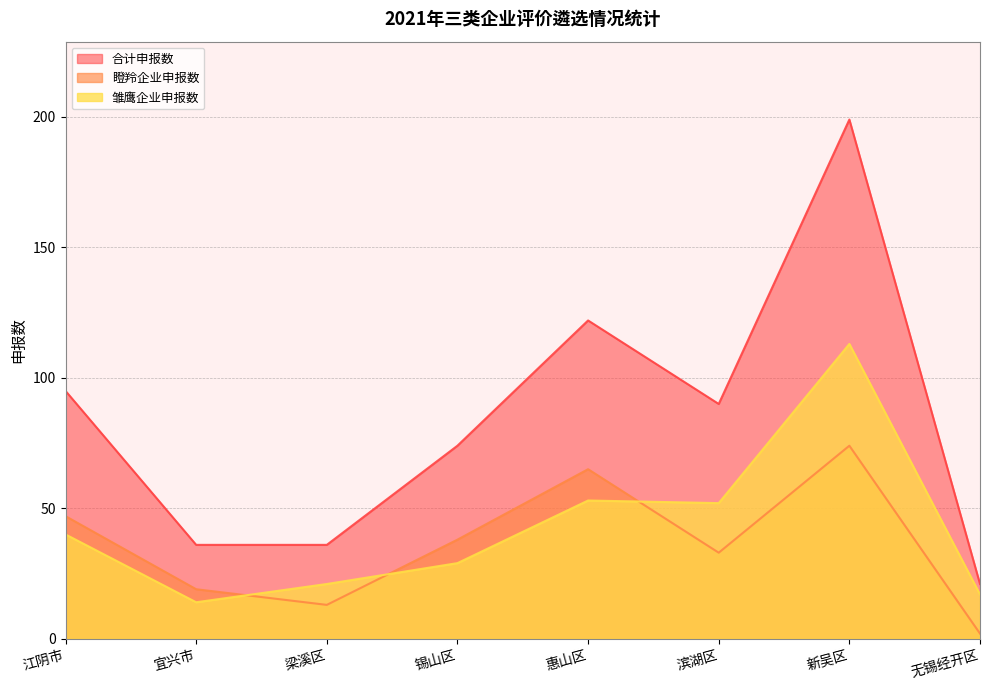

Reading right to left, what are all the values shown in this chart?

雏鹰企业申报数: 无锡经开区=17	新吴区=113	滨湖区=52	惠山区=53	锡山区=29	梁溪区=21	宜兴市=14	江阴市=40
瞪羚企业申报数: 无锡经开区=2	新吴区=74	滨湖区=33	惠山区=65	锡山区=38	梁溪区=13	宜兴市=19	江阴市=47
合计申报数: 无锡经开区=21	新吴区=199	滨湖区=90	惠山区=122	锡山区=74	梁溪区=36	宜兴市=36	江阴市=95